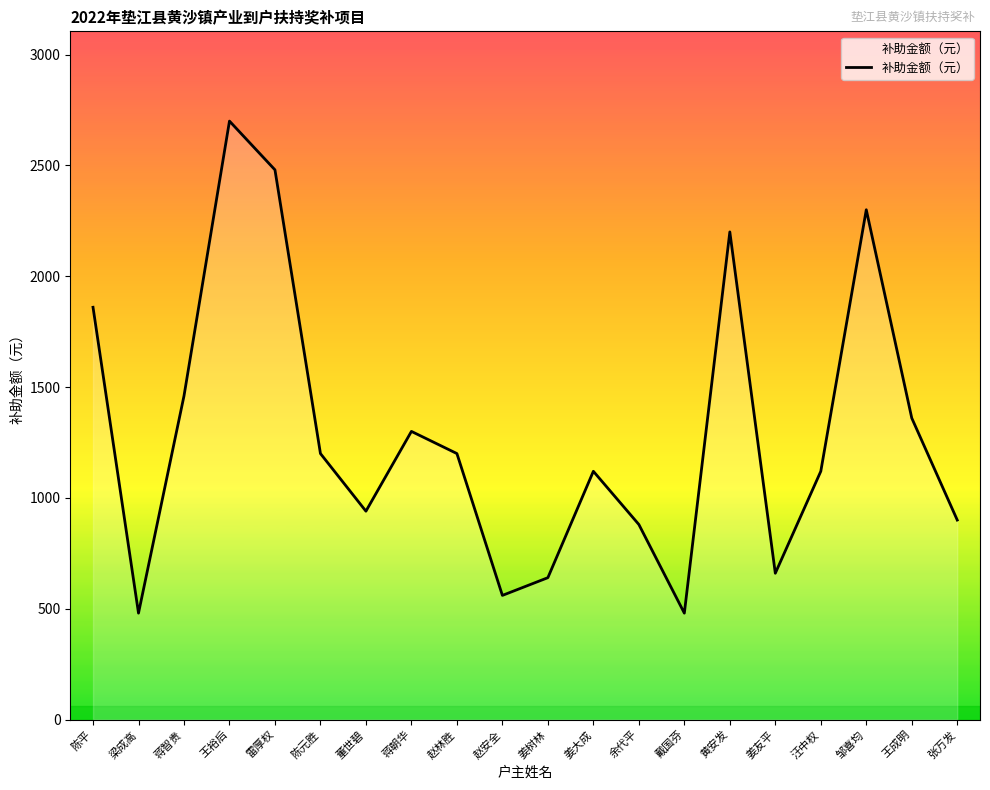

Count the number of data series in this chart.

1